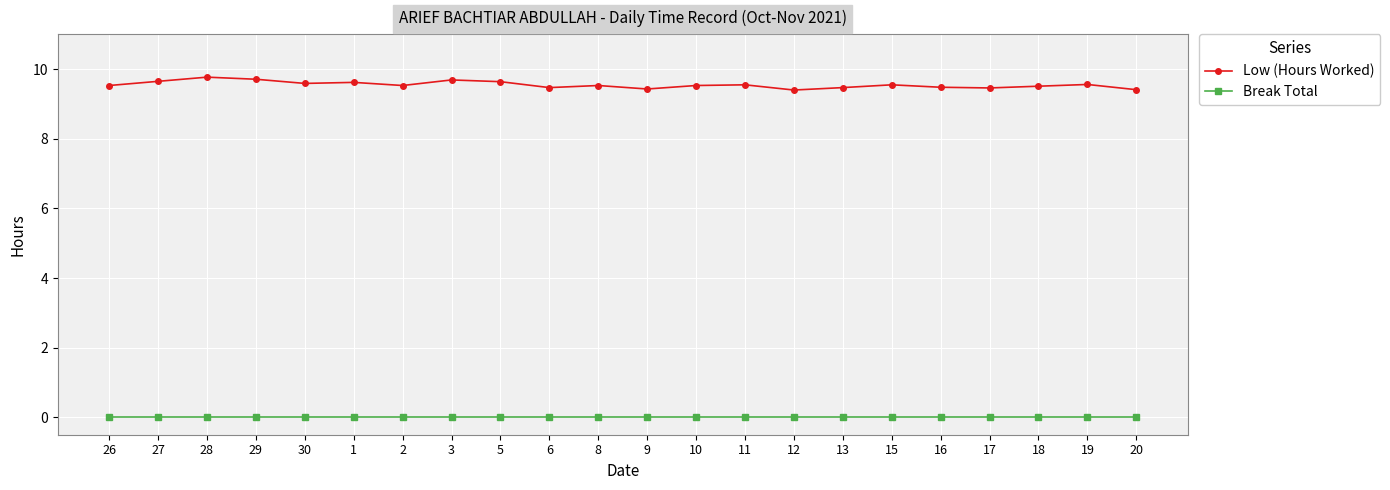

What is the difference between the second highest and minimum values in the Low (Hours Worked) series?

0.3